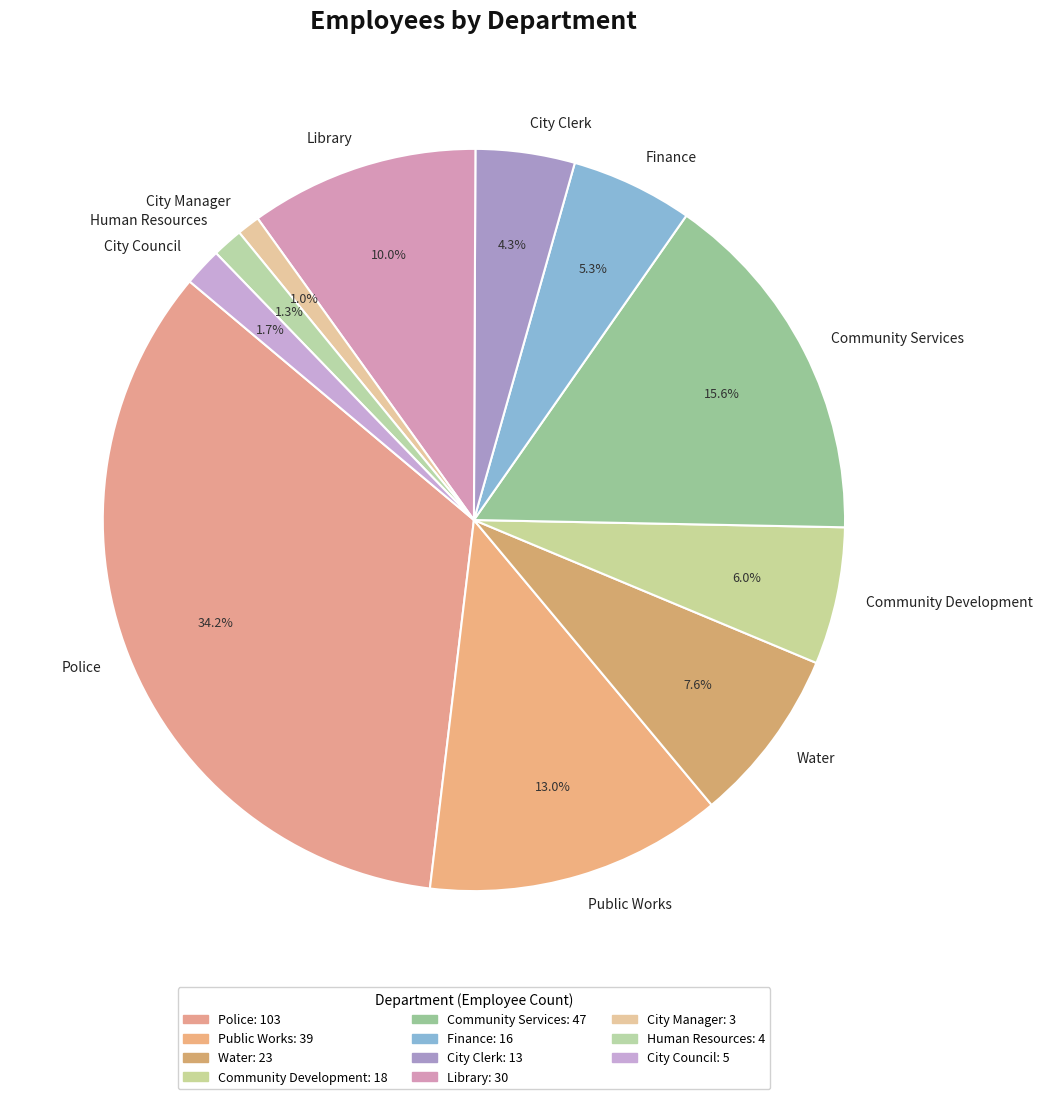

Does Community Development represent more than half of the total?

No